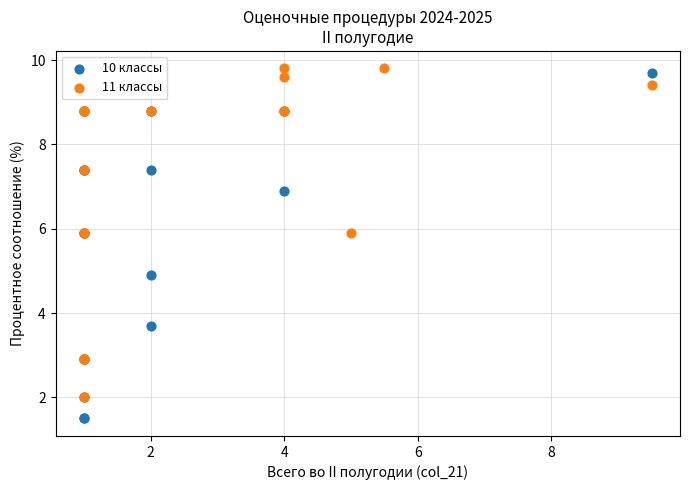

What are all the series names shown in the legend?

10 классы, 11 классы